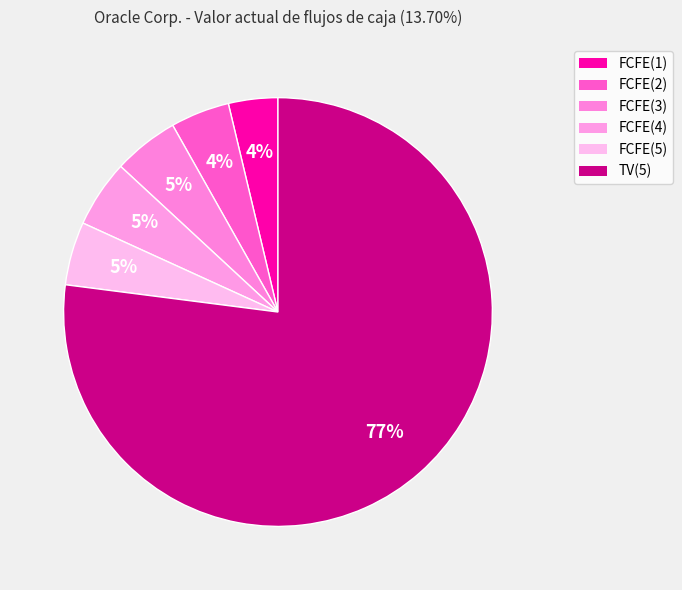

Which slice represents more than half of the pie?

TV(5)